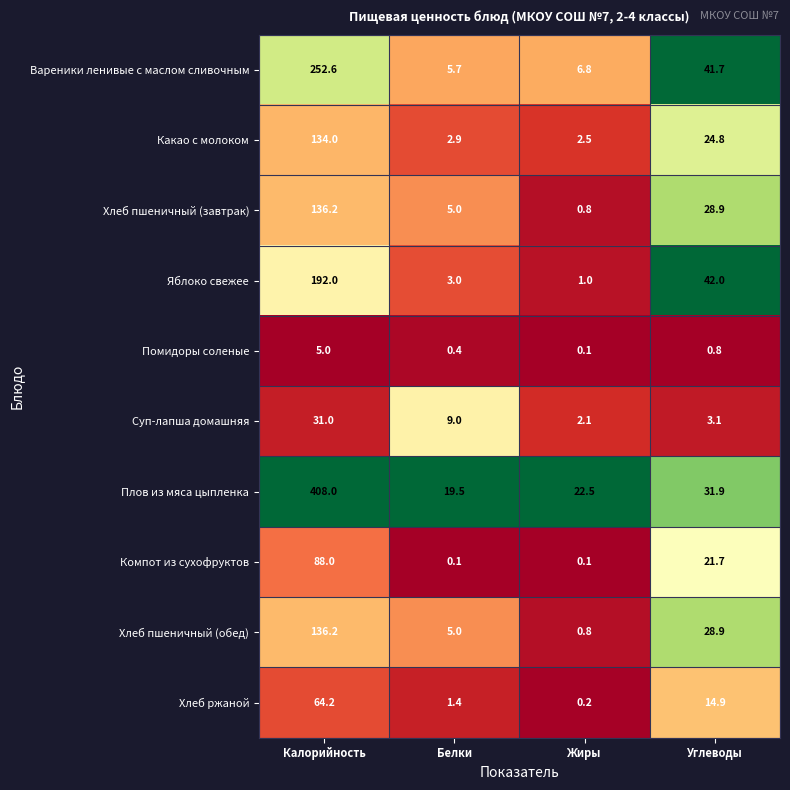

Is it true that Хлеб пшеничный (обед) equals 136.2 at Калорийность?

True